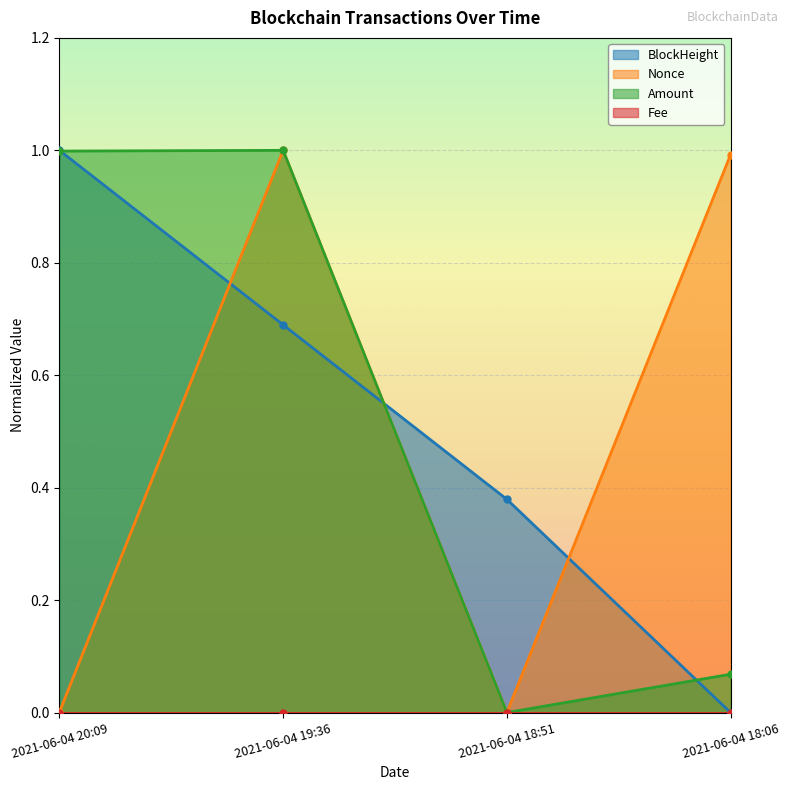

What is the difference between the second highest and second lowest values in the Nonce series?

1.0